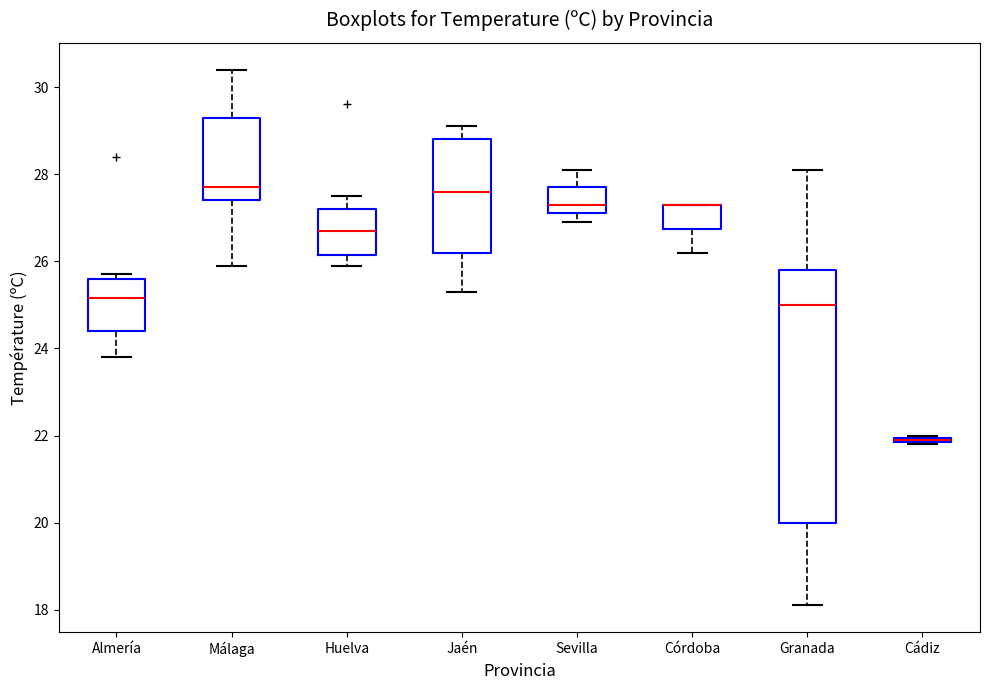

Where does the lower whisker of the box for Sevilla end on the y-axis? The values are not printed on the chart, so give them approximately, as read against the axis.

27.0